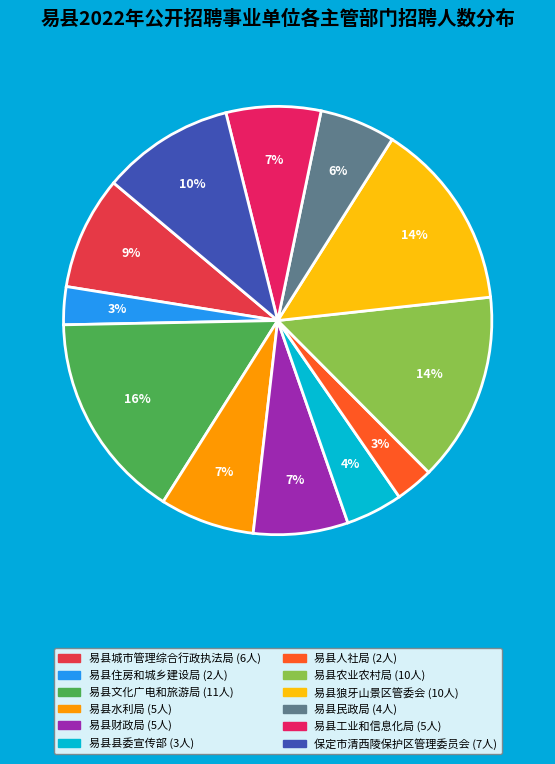

To the nearest percent, what is the difference between the 易县城市管理综合行政执法局 and 易县工业和信息化局 slice percentages?

1%